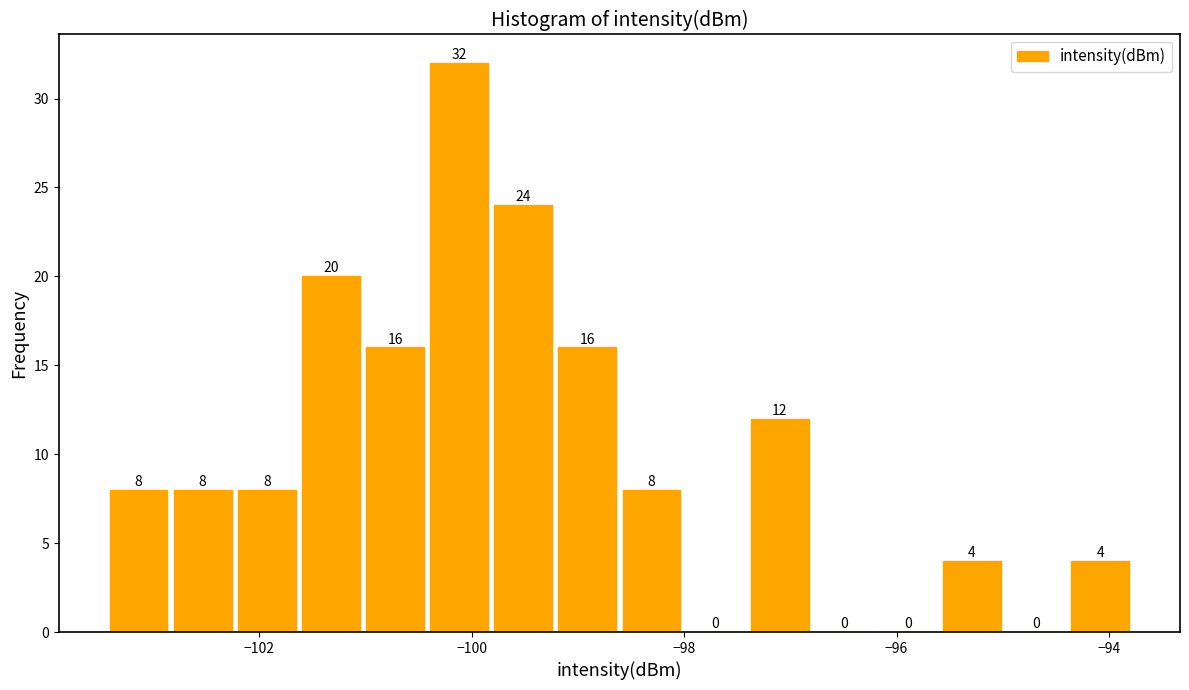

Around what value on the x-axis is the tallest bar? Give the approximate position of its centre, as read against the axis.

-100.2